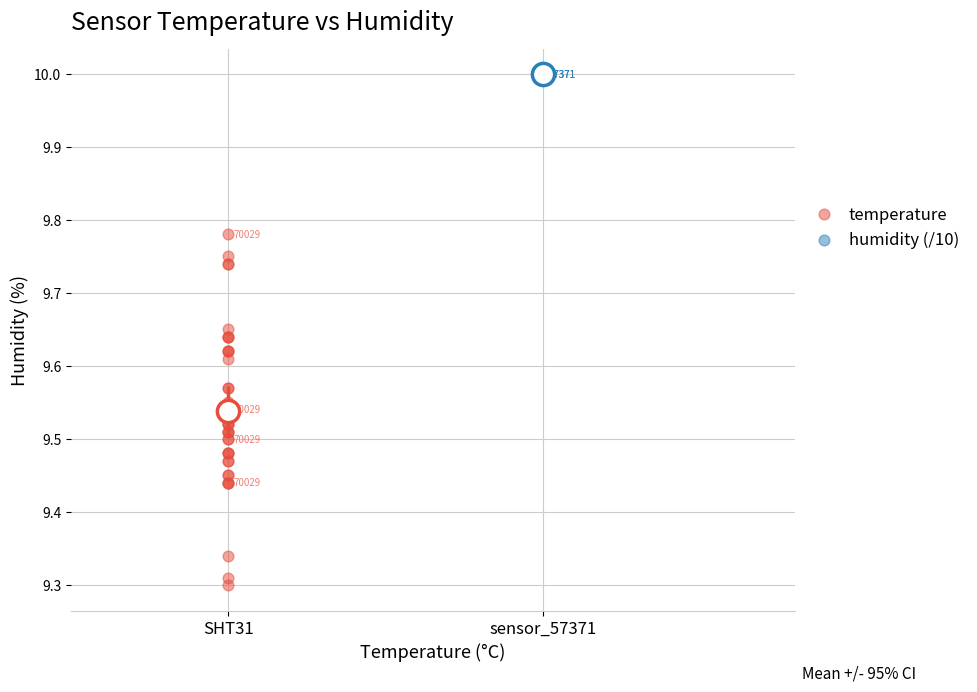

Which series contains the lowest Y value?

temperature